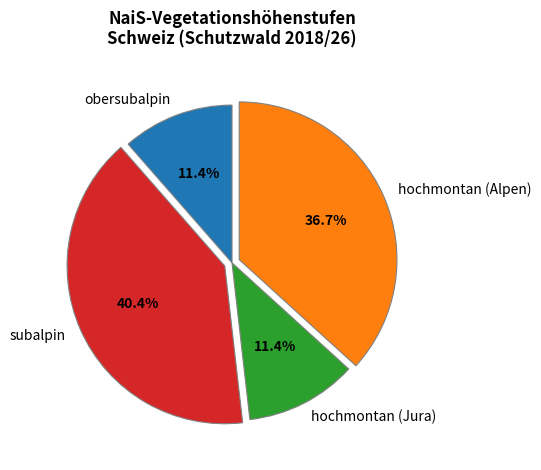

The obersubalpin slice represents 5% of the pie. True or false?

False